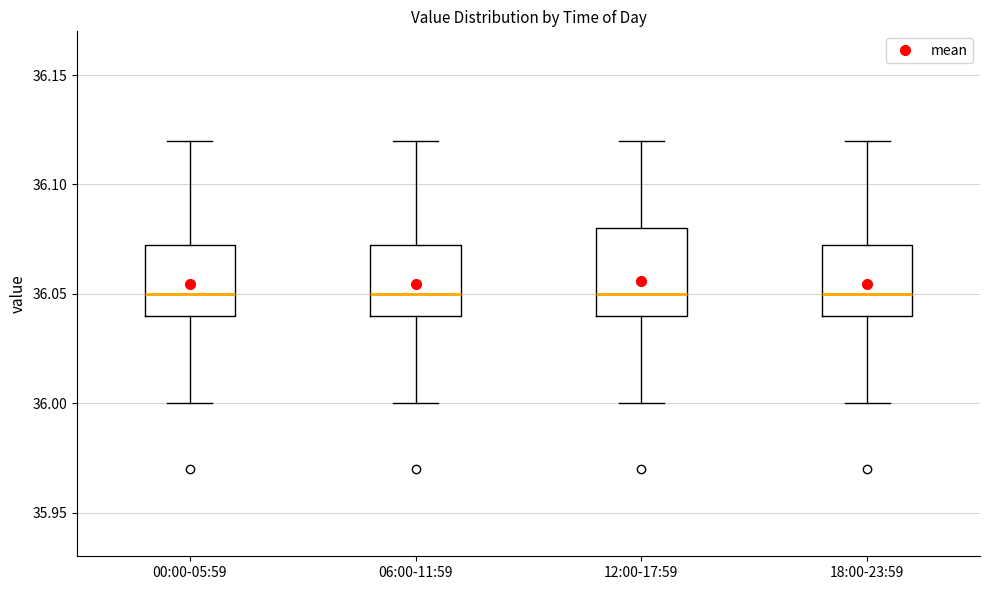

Reading left to right, transcribe this box plot: for each box, give where its median line is, the range the box spans, and where its two whiskers end, as read against the y-axis. The values are not printed on the chart, so give them approximately, as read against the axis.

00:00-05:59: median 36.050, box 36.040 to 36.075, whiskers 36.000 to 36.120
06:00-11:59: median 36.050, box 36.040 to 36.075, whiskers 36.000 to 36.120
12:00-17:59: median 36.050, box 36.040 to 36.080, whiskers 36.000 to 36.120
18:00-23:59: median 36.050, box 36.040 to 36.075, whiskers 36.000 to 36.120